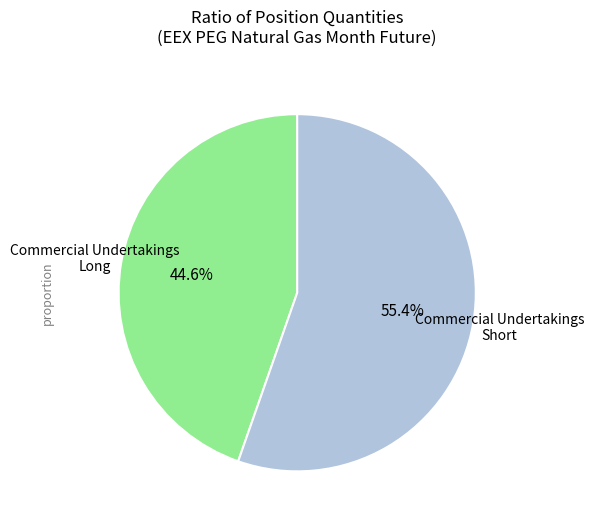

Rank the categories by value from lowest to highest.

Commercial Undertakings Long, Commercial Undertakings Short